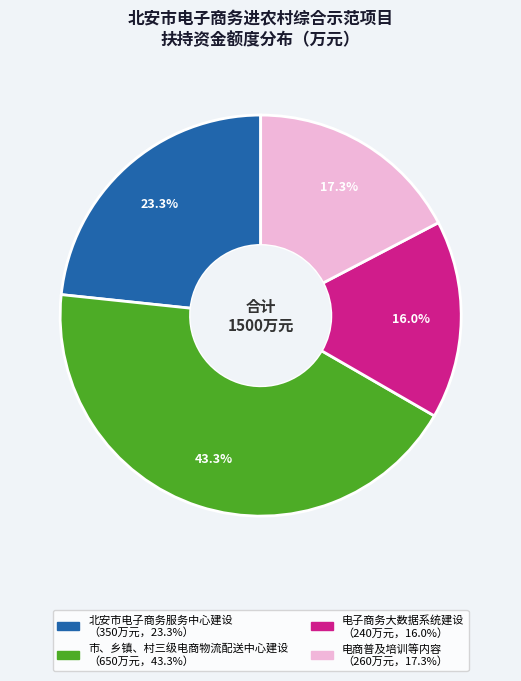

To the nearest percent, what percentage of the pie is 电子商务大数据系统建设?

16%